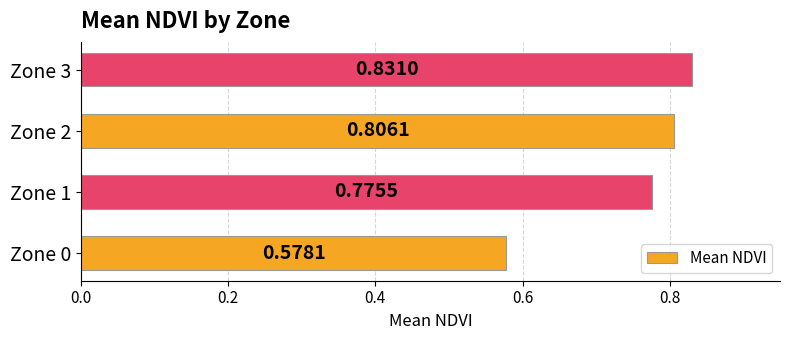

How many values are between 0 and 1?

4